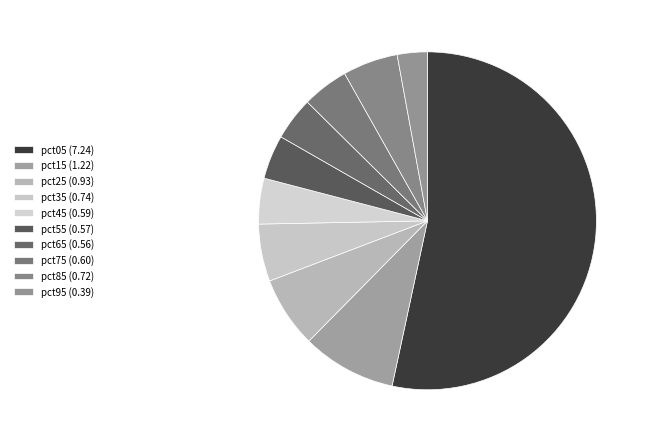

True or false: pct35 accounts for 5% of the total.

True